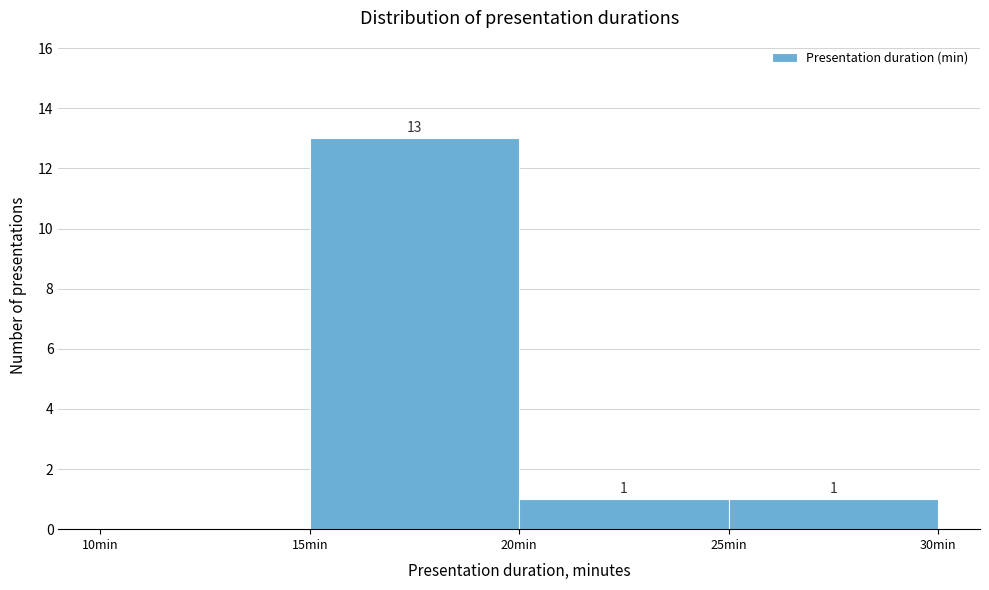

Which range on the x-axis has the tallest bar?

15 to 20